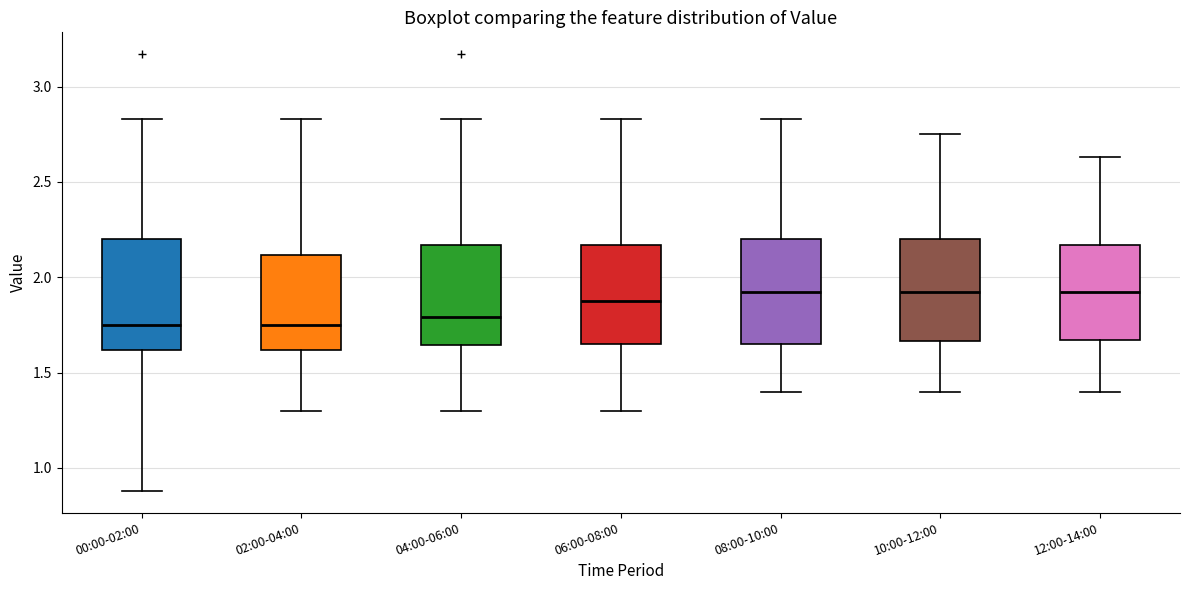

Where does the lower whisker of the box for 06:00-08:00 end on the y-axis? The values are not printed on the chart, so give them approximately, as read against the axis.

1.30